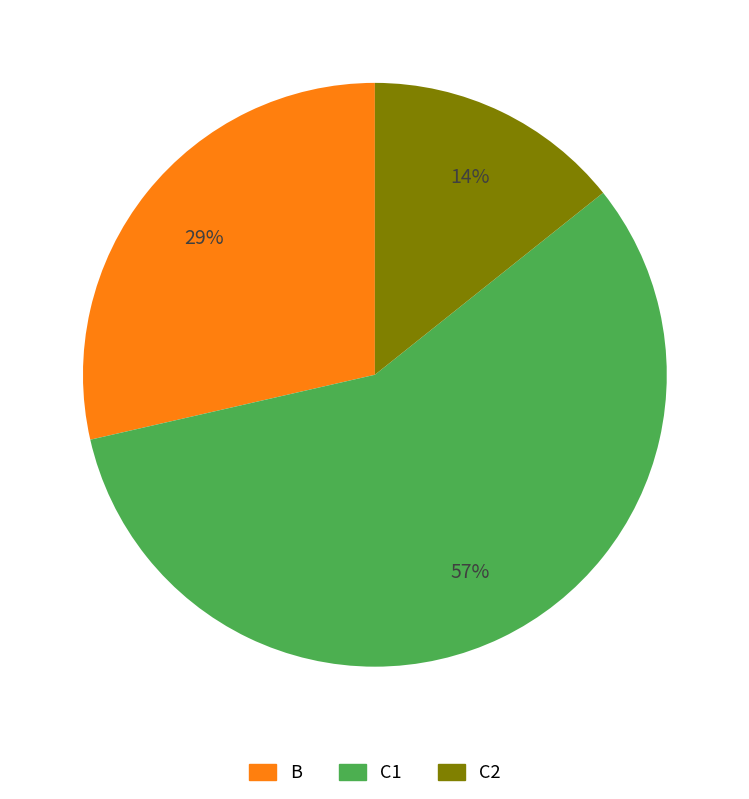

Rank the categories by value from highest to lowest.

C1, B, C2